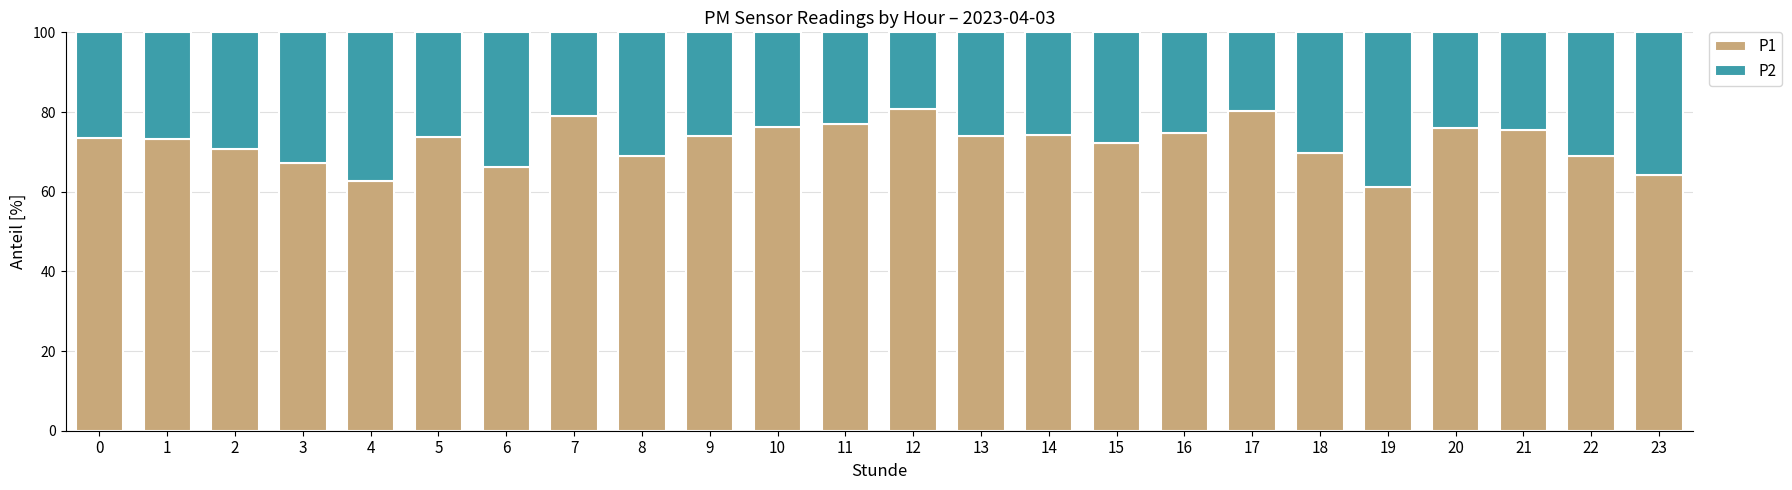

Which series has the largest range (max minus min)?

P2